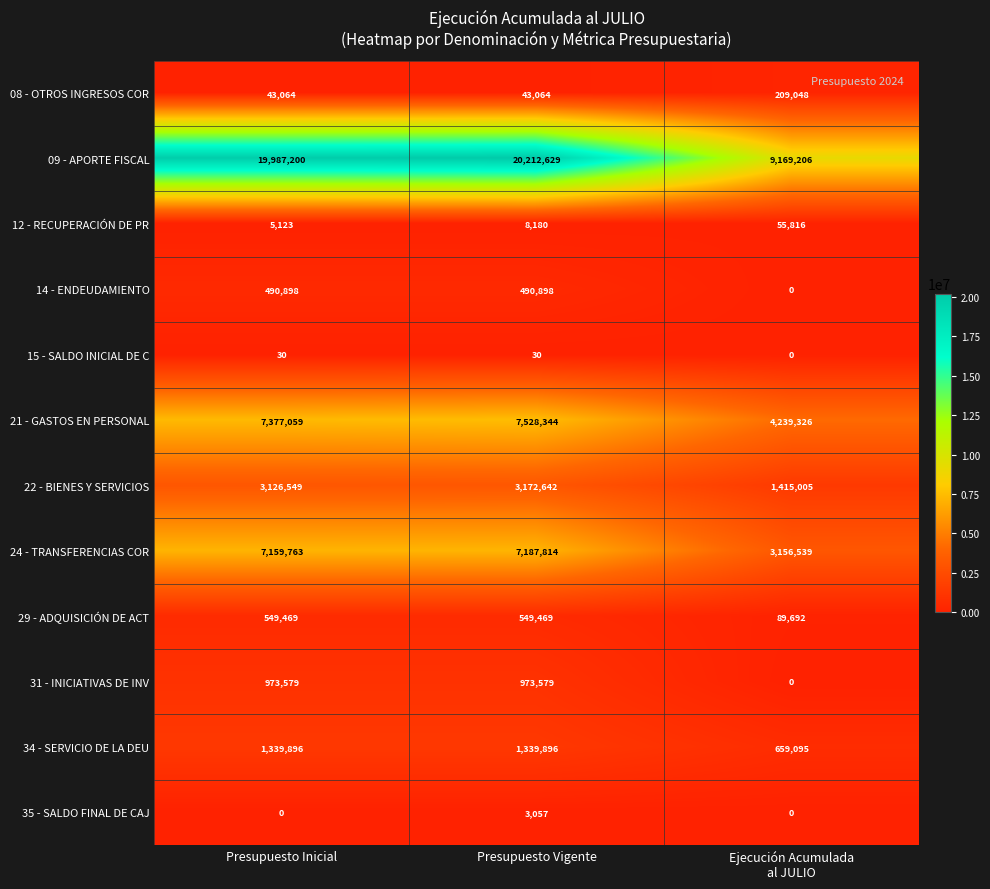

What is the lowest value of the 34 - SERVICIO DE LA DEU series?

659095